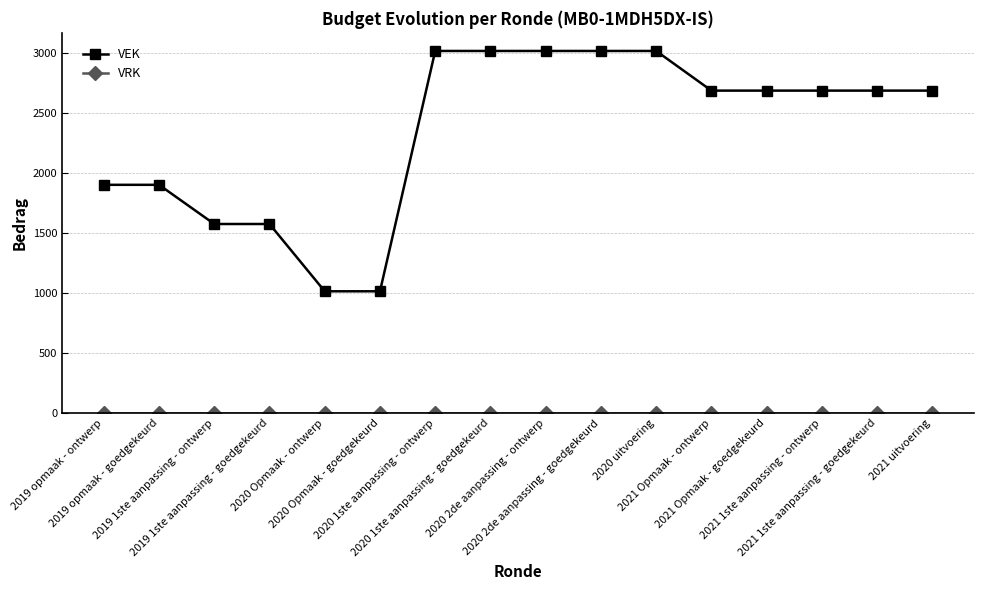

At how many categories does at least one series exceed 2865?

5